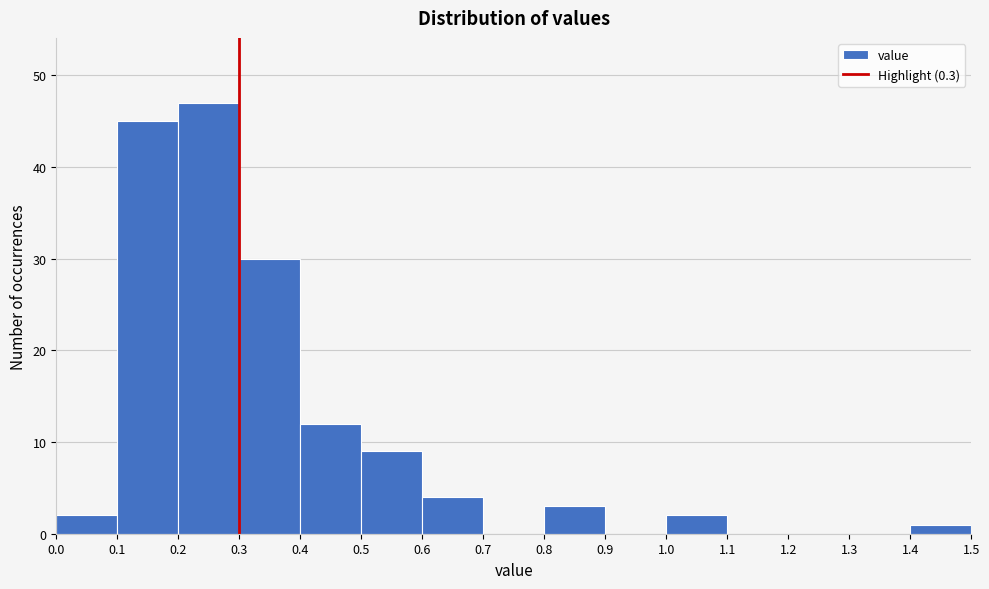

Reading left to right, transcribe this chart: for each bar, give the range it covers on the x-axis and its height. The values are not printed on the chart, so give them approximately, as read against the axis.

0.0 to 0.1: 2
0.1 to 0.2: 45
0.2 to 0.3: 47
0.3 to 0.4: 30
0.4 to 0.5: 12
0.5 to 0.6: 9
0.6 to 0.7: 4
0.7 to 0.8: 0
0.8 to 0.9: 3
0.9 to 1.0: 0
1.0 to 1.1: 2
1.1 to 1.2: 0
1.2 to 1.3: 0
1.3 to 1.4: 0
1.4 to 1.5: 1